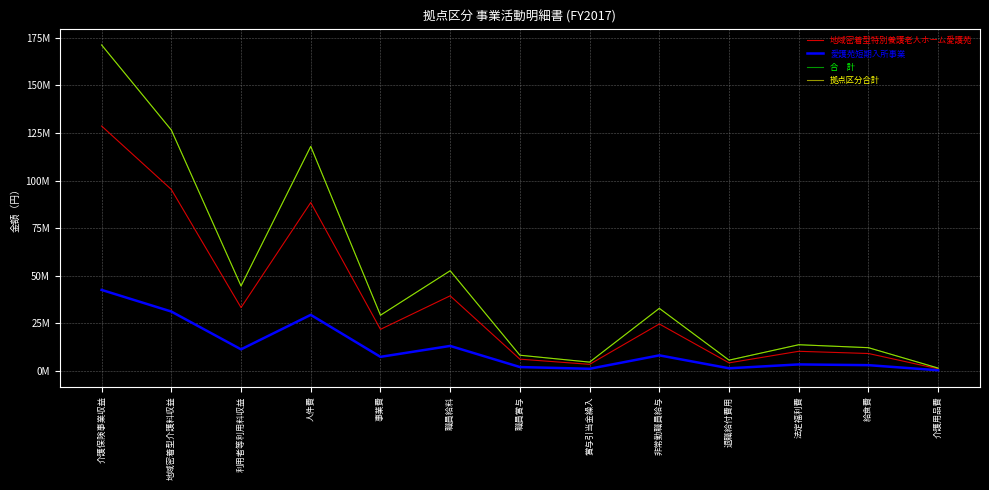

What is the label of the 3rd point from the left?

利用者等利用料収益